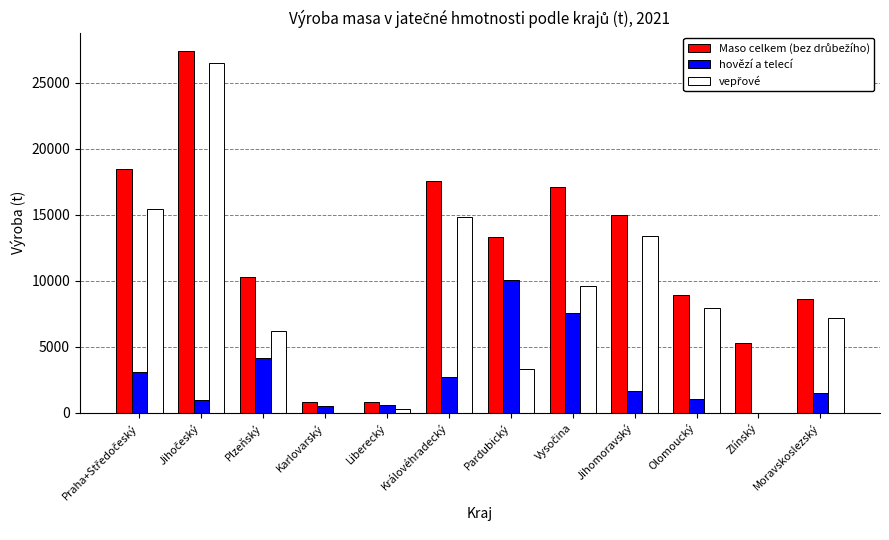

What is the total value across all series at Moravskoslezský?

17228.3